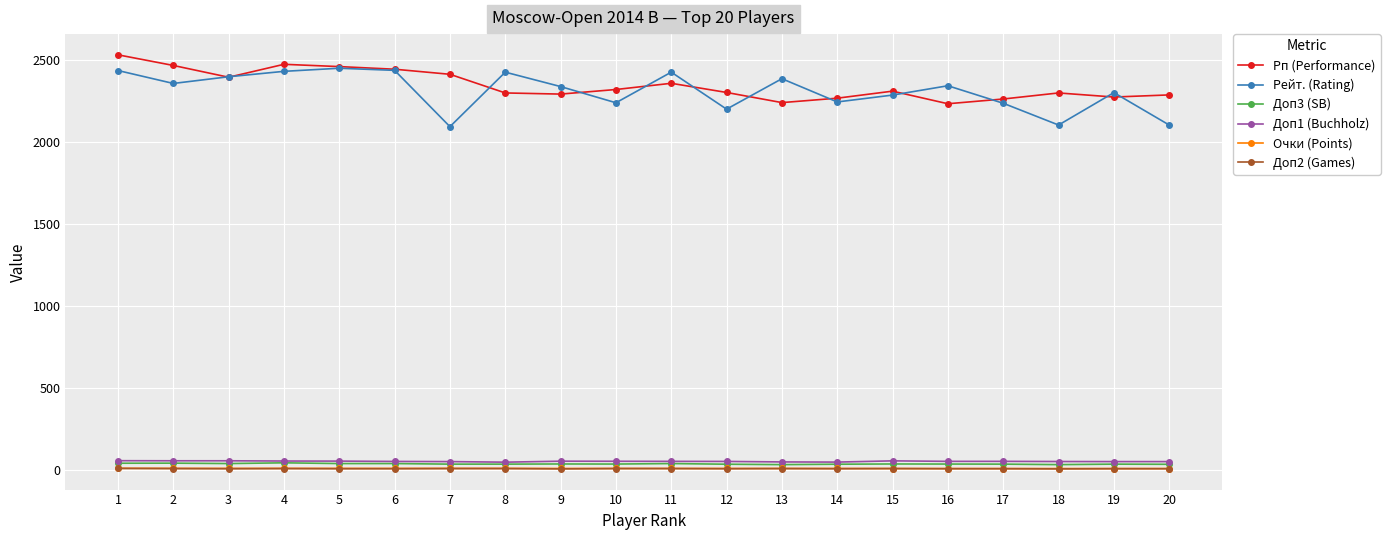

The value of Рп (Performance) at 3 is 1577.0. True or false?

False